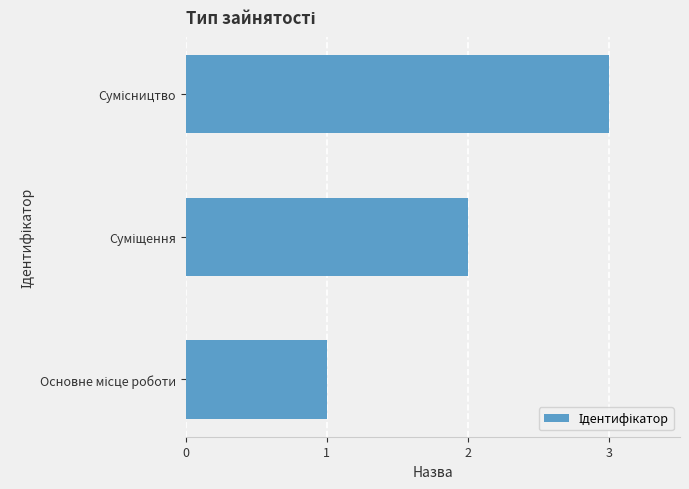

What is the sum of all values?

6